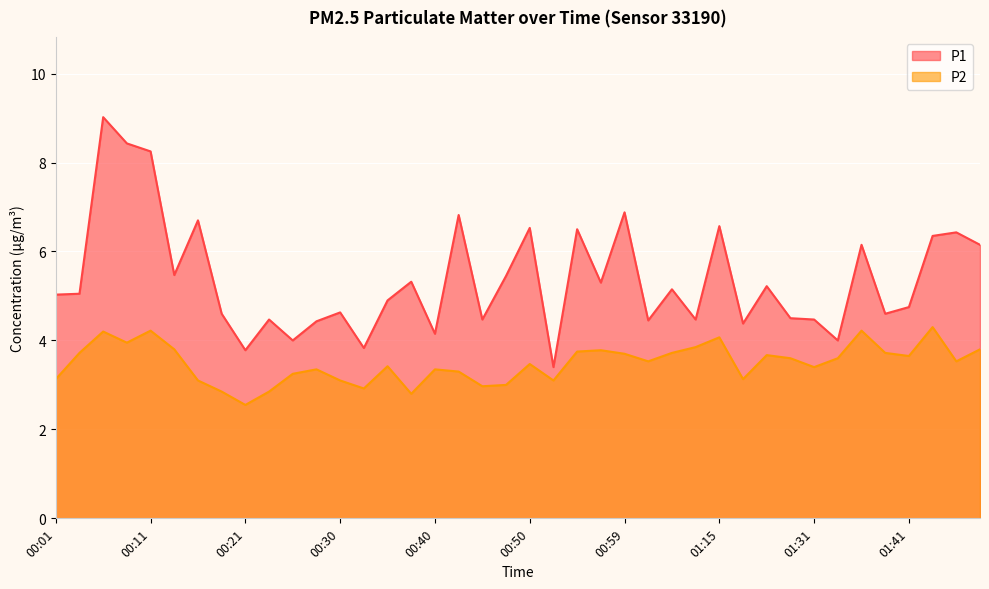

Reading left to right, extract all data points from this chart.

P1: 00:01=5.0	00:03=5.0	00:06=9.0	00:08=8.4	00:11=8.2	00:13=5.5	00:16=6.7	00:18=4.6	00:21=3.8	00:23=4.5	00:25=4.0	00:28=4.4	00:30=4.6	00:33=3.8	00:35=4.9	00:37=5.3	00:40=4.2	00:42=6.8	00:45=4.5	00:47=5.5	00:50=6.5	00:52=3.4	00:54=6.5	00:57=5.3	00:59=6.9	01:02=4.5	01:04=5.2	01:07=4.5	01:15=6.6	01:18=4.4	01:20=5.2	01:23=4.5	01:31=4.5	01:33=4.0	01:36=6.2	01:38=4.6	01:41=4.8	01:43=6.3	01:46=6.4	01:48=6.2
P2: 00:01=3.1	00:03=3.7	00:06=4.2	00:08=4.0	00:11=4.2	00:13=3.8	00:16=3.1	00:18=2.9	00:21=2.5	00:23=2.9	00:25=3.2	00:28=3.4	00:30=3.1	00:33=2.9	00:35=3.4	00:37=2.8	00:40=3.4	00:42=3.3	00:45=3.0	00:47=3.0	00:50=3.5	00:52=3.1	00:54=3.8	00:57=3.8	00:59=3.7	01:02=3.5	01:04=3.7	01:07=3.9	01:15=4.1	01:18=3.1	01:20=3.7	01:23=3.6	01:31=3.4	01:33=3.6	01:36=4.2	01:38=3.7	01:41=3.6	01:43=4.3	01:46=3.5	01:48=3.8